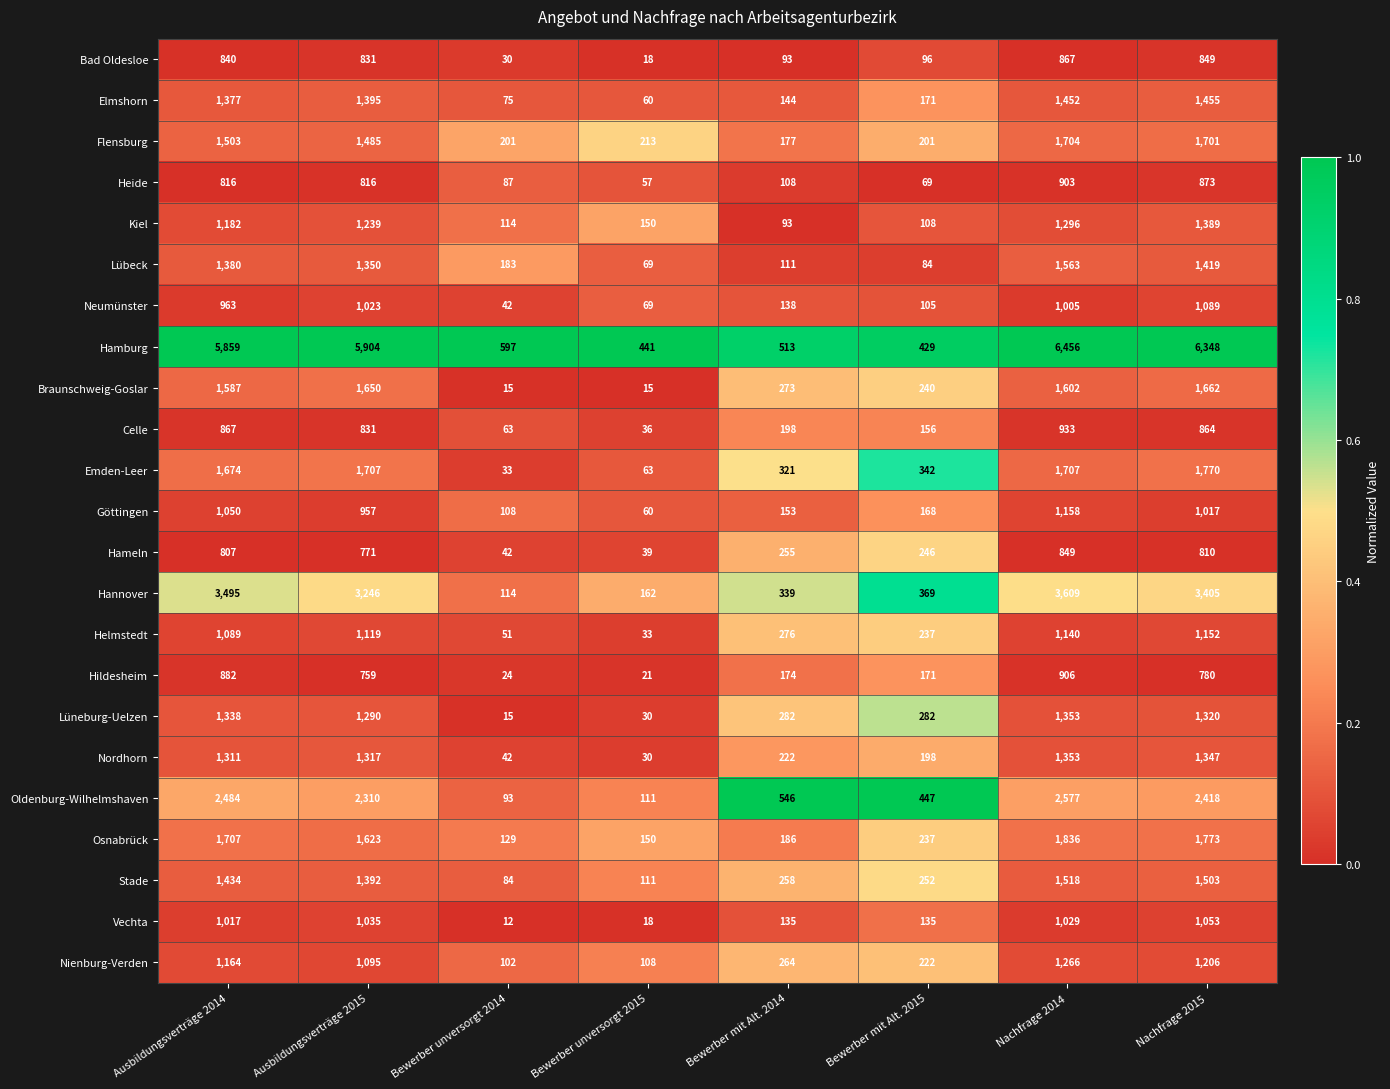

The value of Emden-Leer at Bewerber mit Alt. 2014 is 321. True or false?

True